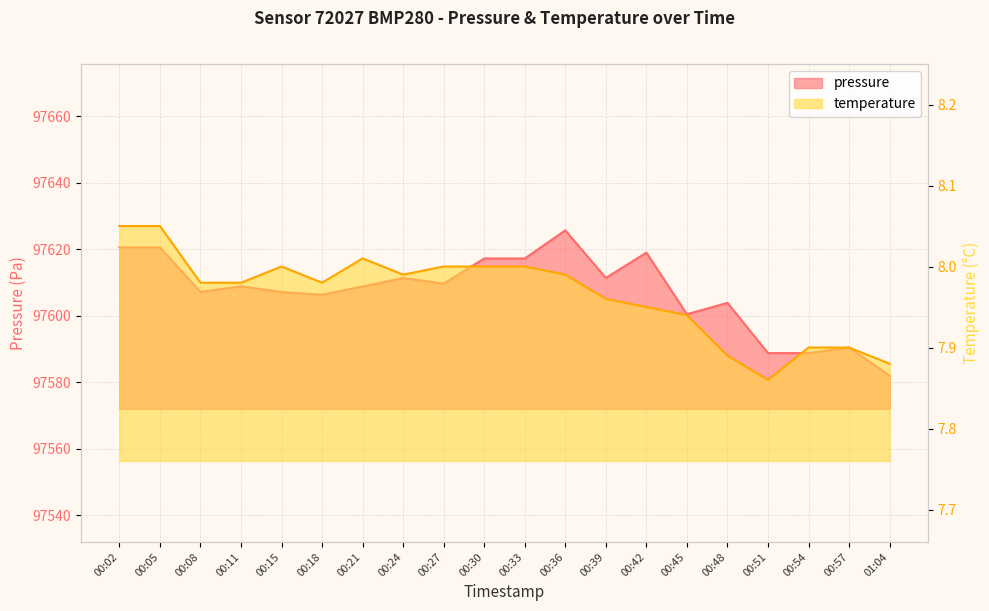

Reading right to left, list all the values displayed in this chart.

pressure: 97582.0	97590.4	97588.8	97588.8	97603.8	97600.4	97618.9	97611.3	97625.6	97617.2	97617.2	97609.6	97611.3	97608.8	97606.3	97607.1	97608.8	97607.2	97620.5	97620.5
temperature: 7.9	7.9	7.9	7.9	7.9	7.9	8.0	8.0	8.0	8.0	8.0	8.0	8.0	8.0	8.0	8.0	8.0	8.0	8.1	8.1